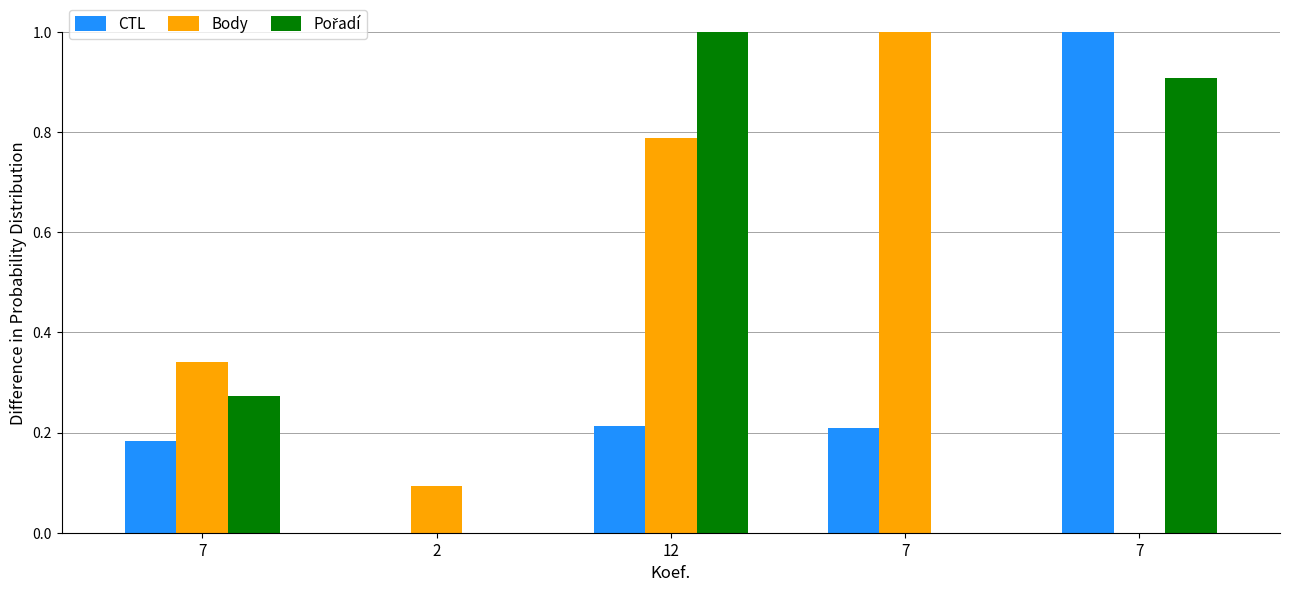

How many CTL values are between 0 and 1?

5